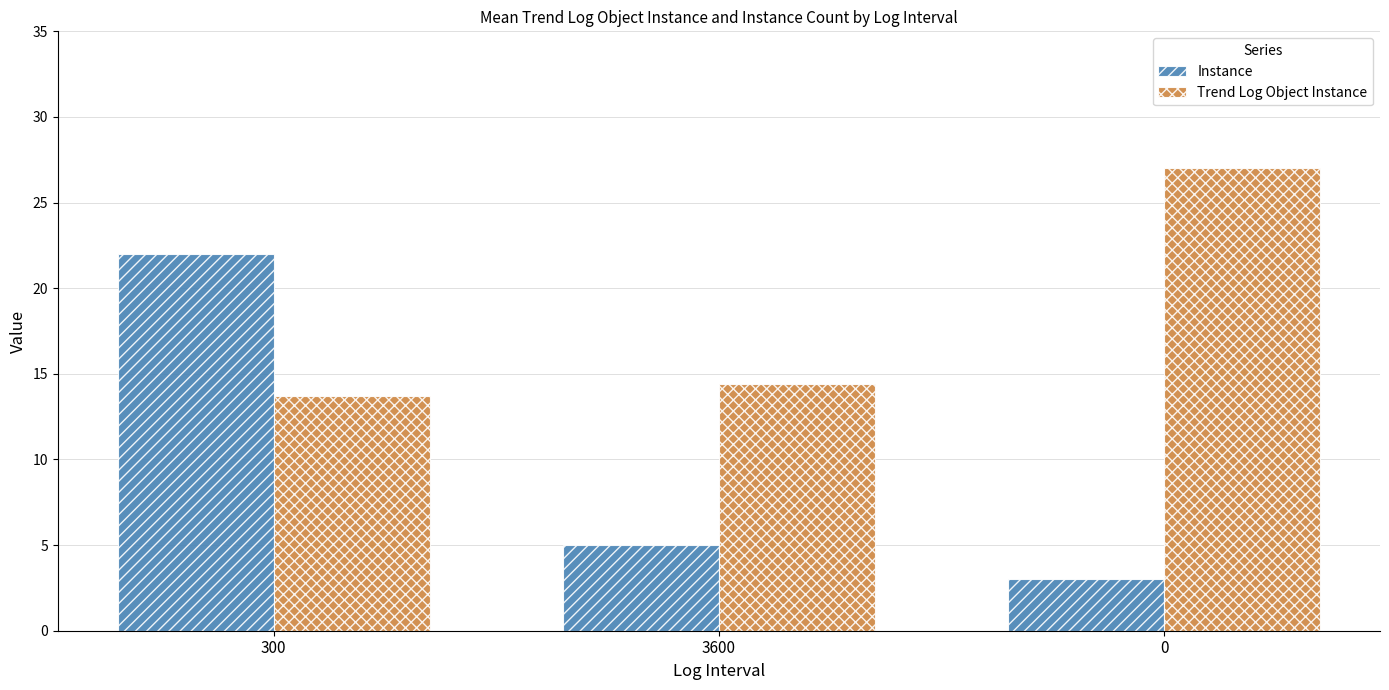

Rank the series at 300 from lowest to highest value.

Trend Log Object Instance, Instance